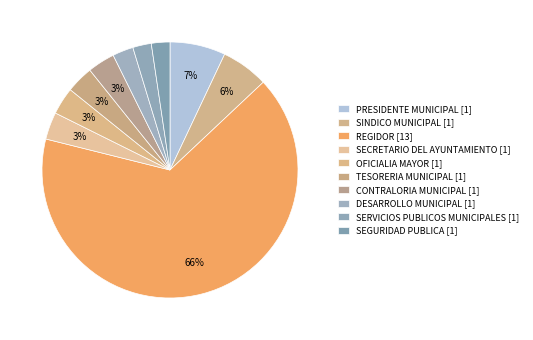

Does TESORERIA MUNICIPAL represent more than half of the total?

No